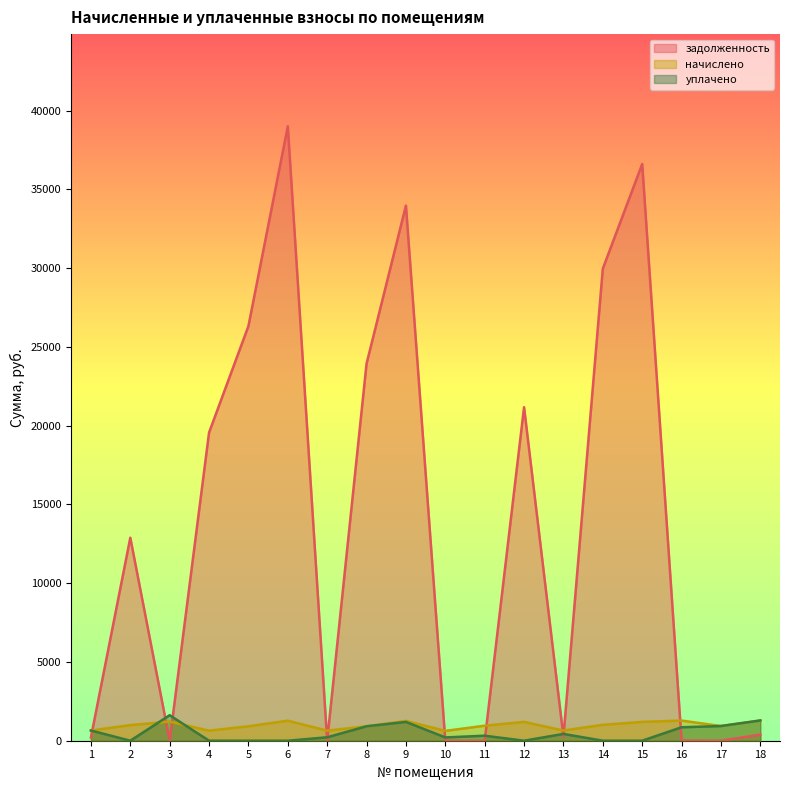

Reading right to left, transcribe all the data shown in this chart.

задолженность: 18=384.7	17=0.0	16=16.7	15=36617.2	14=29970.6	13=253.2	12=21174.2	11=0.0	10=0.0	9=33977.5	8=23939.8	7=0.0	6=39012.7	5=26327.1	4=19563.4	3=0.0	2=12889.2	1=204.5
начислено: 18=1283.4	17=931.9	16=1279.7	15=1194.1	14=1010.0	13=647.3	12=1196.0	11=954.2	10=625.0	9=1259.2	8=917.0	7=638.0	6=1272.2	5=915.1	4=638.0	3=1214.6	2=991.4	1=647.3
уплачено: 18=1286.0	17=933.0	16=854.0	15=0.0	14=0.0	13=432.0	12=0.0	11=318.0	10=209.0	9=1194.0	8=918.0	7=217.0	6=0.0	5=0.0	4=0.0	3=1620.0	2=0.0	1=648.0